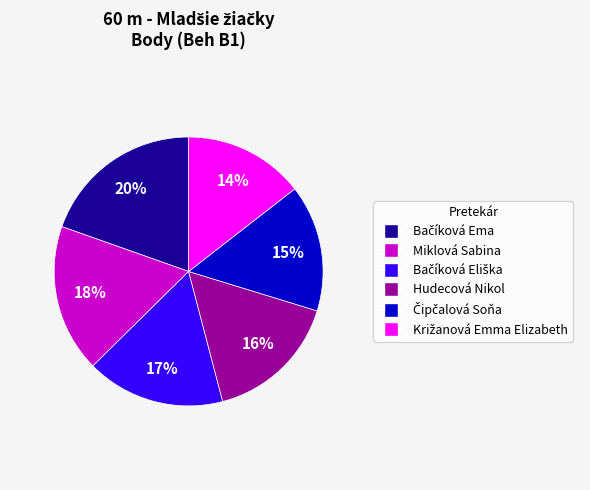

What percentage is the Hudecová Nikol slice, to the nearest percent?

16%